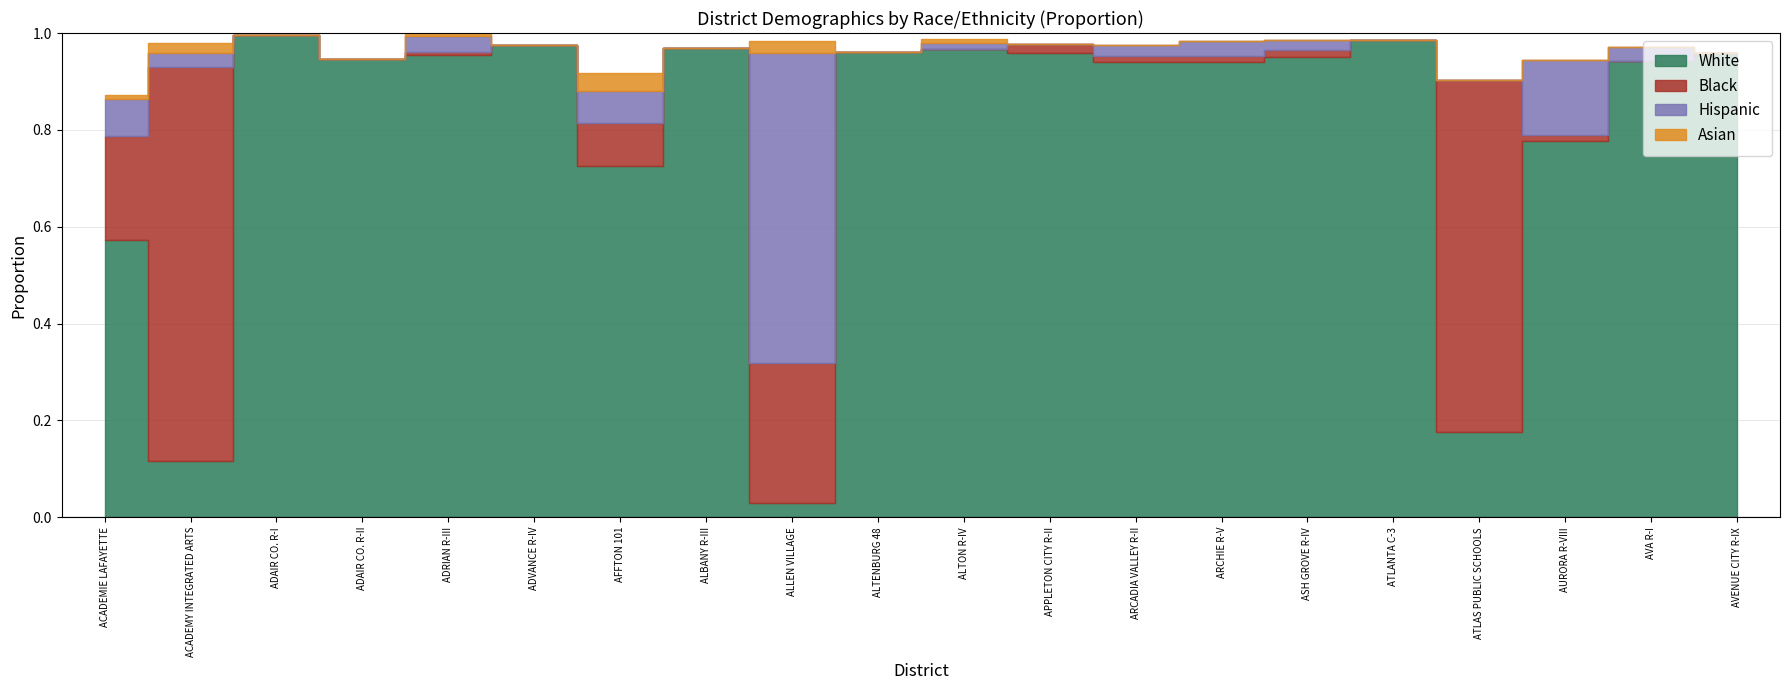

At which label is black_pct closest to 0?

ADAIR CO. R-I